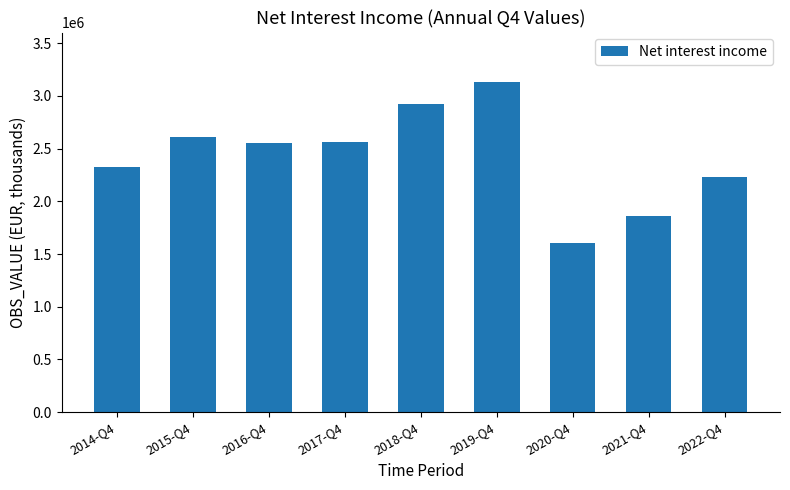

Is it true that the value at 2015-Q4 is 3856765.1?

False